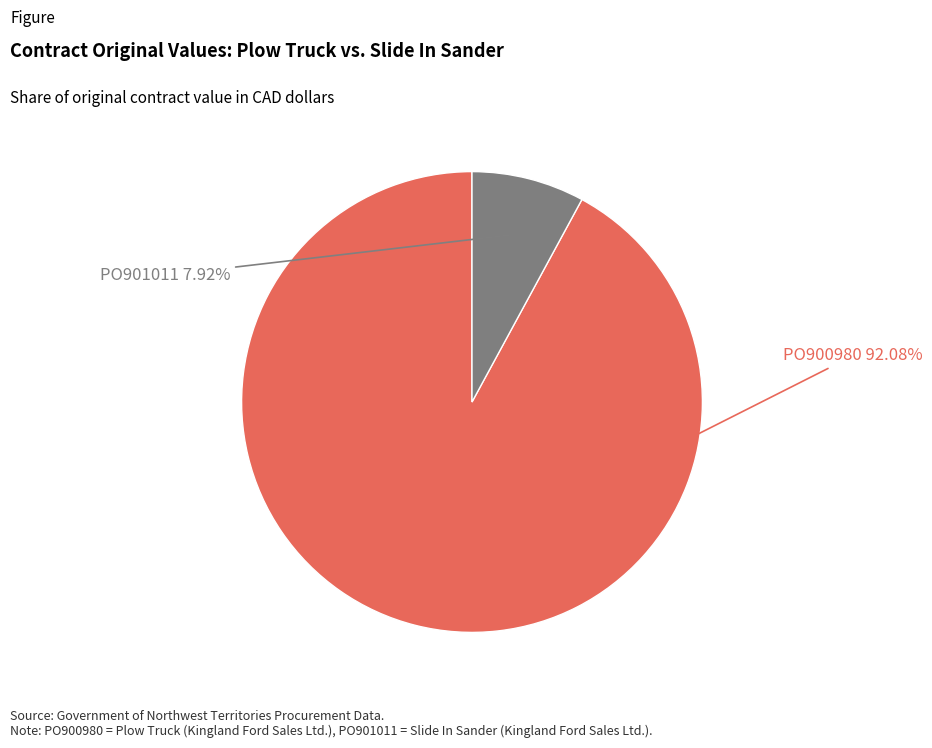

To the nearest percent, what is the difference between the PO900980 and PO901011 slice percentages?

84%